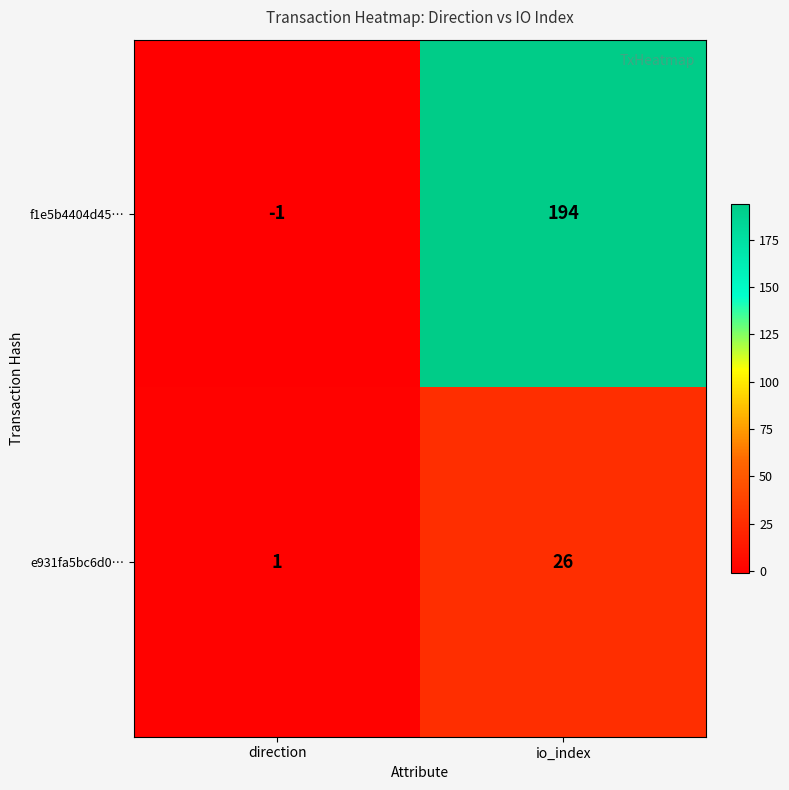

At which category is the sum across all series the highest?

io_index